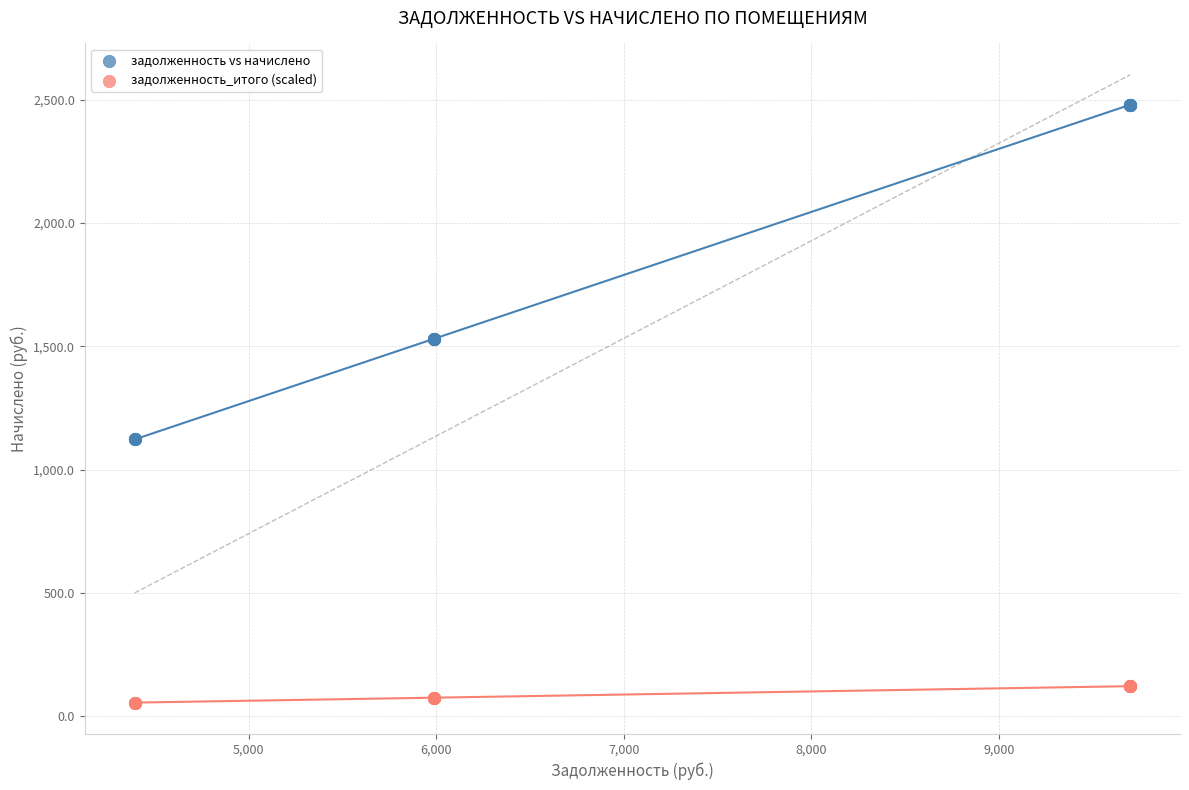

Which series reaches the minimum Y coordinate?

задолженность_итого (scaled)